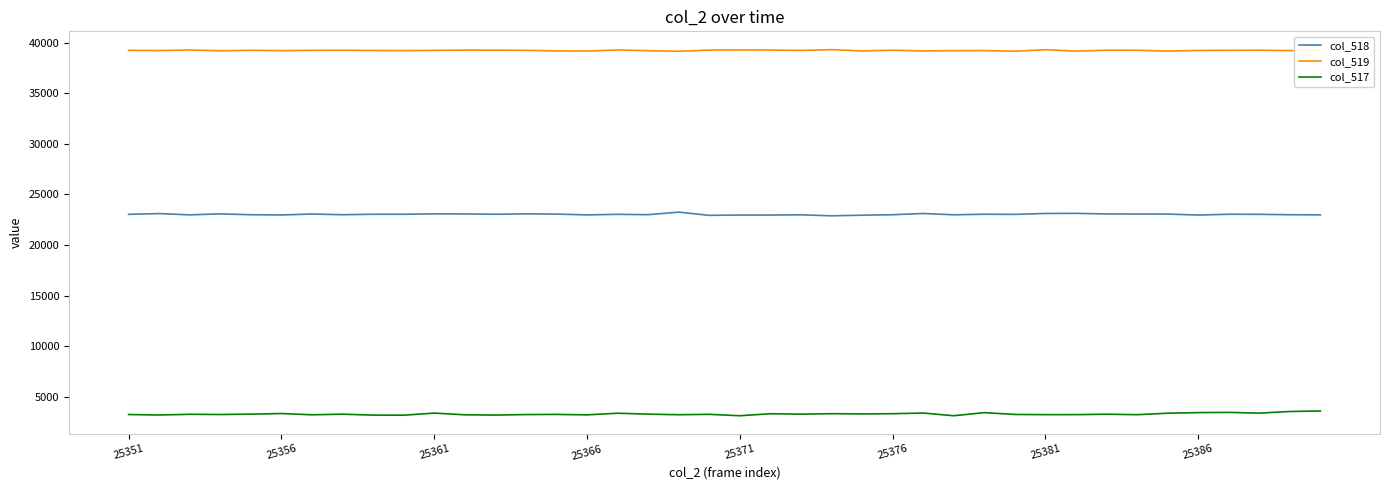

True or false: col_518 and col_517 intersect in this chart.

False